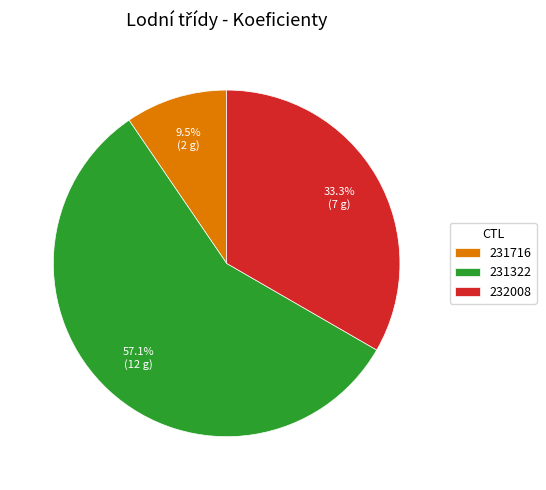

How many slices are in this pie chart?

3